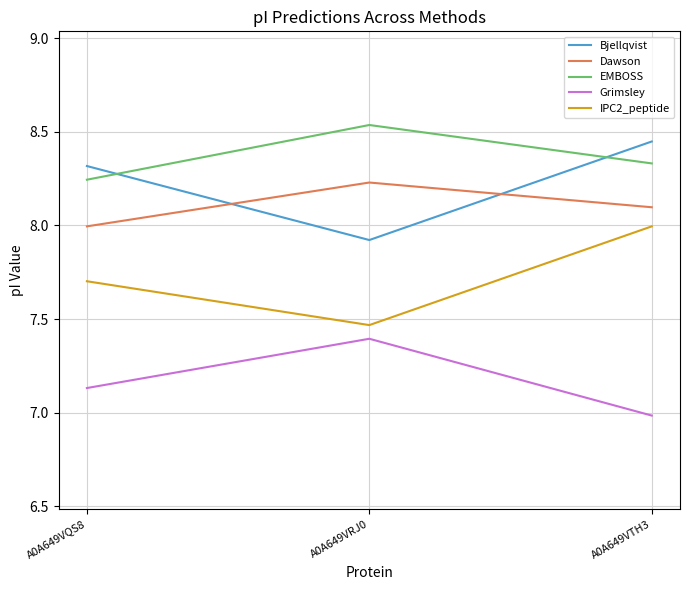

Which category has the lowest value across all series?

A0A649VTH3